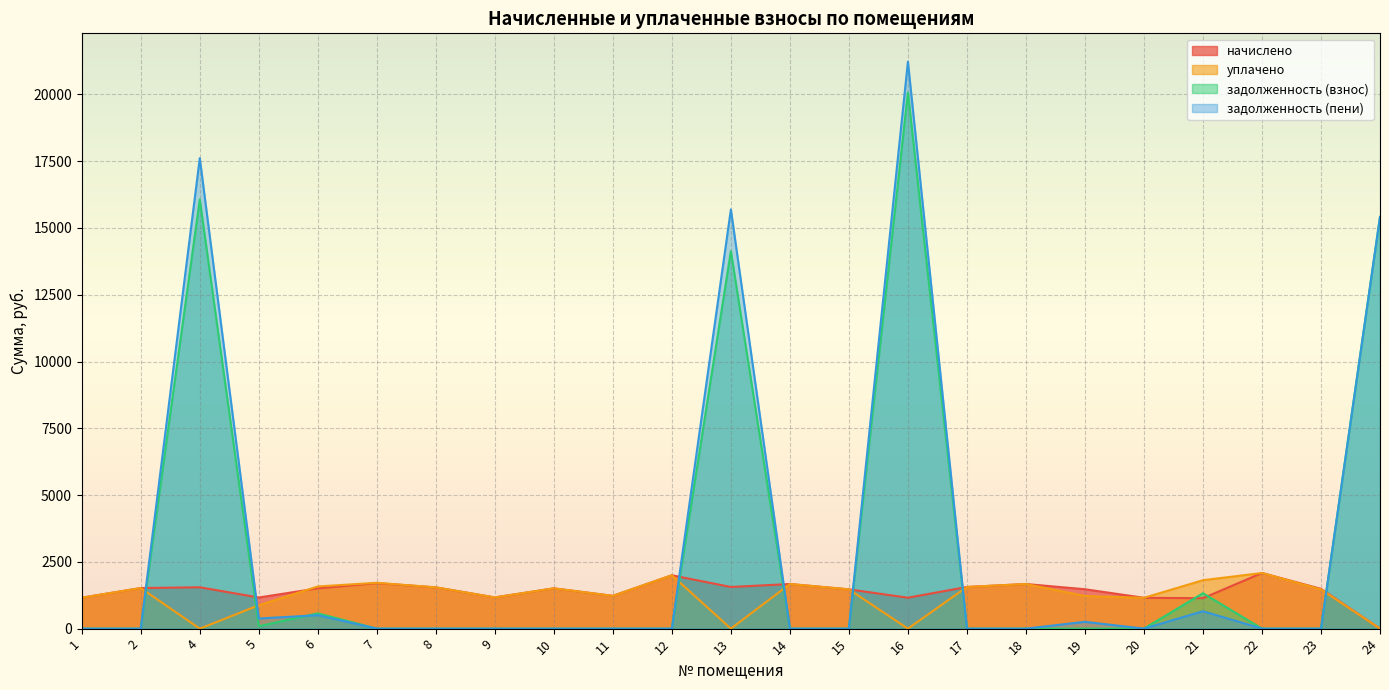

What is the value of the уплачено point at the 16th from the left?

1559.6